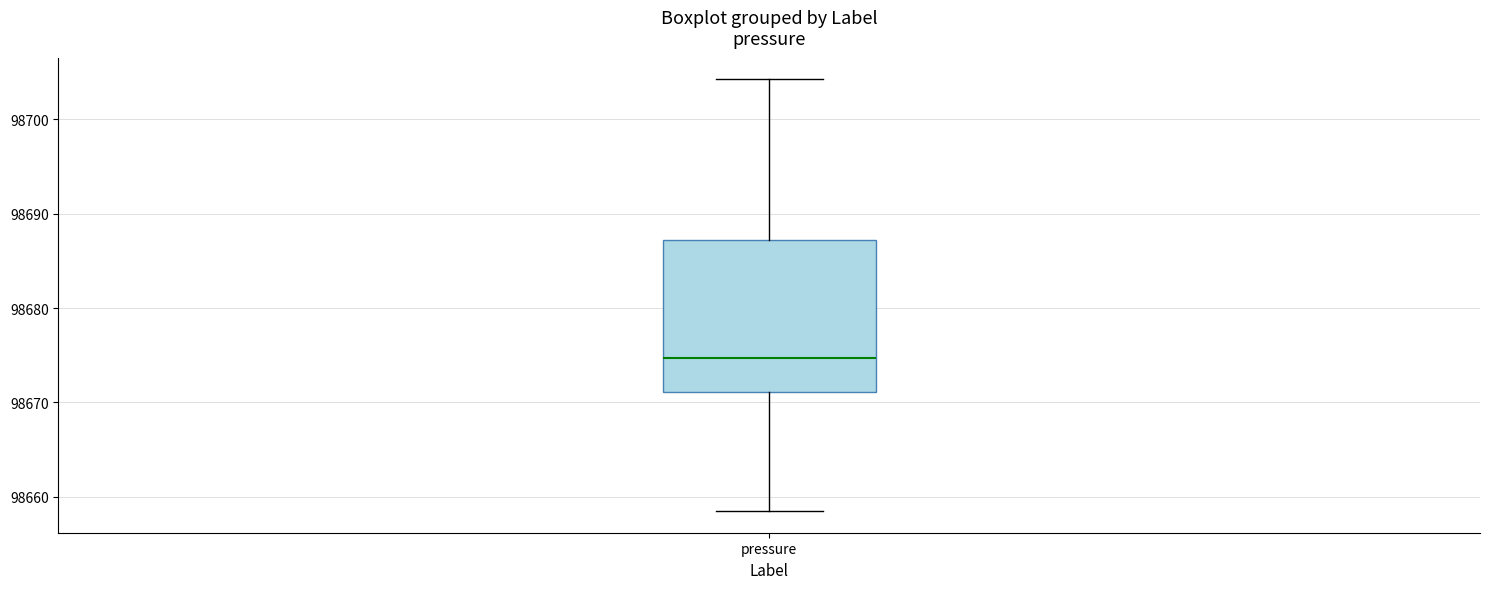

Where does the median line of the box for pressure sit on the y-axis? The values are not printed on the chart, so give them approximately, as read against the axis.

98675